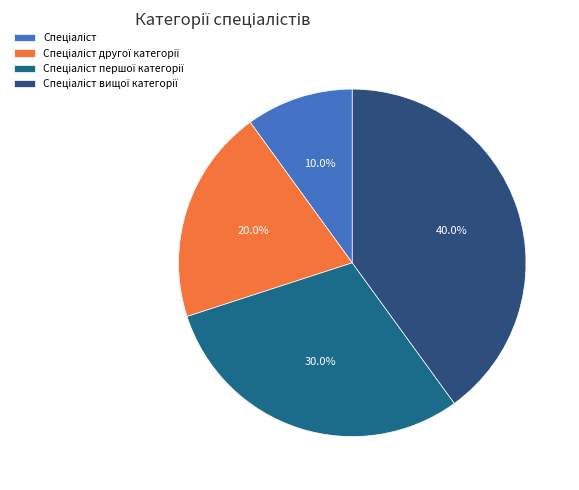

Do Спеціаліст вищої категорії and Спеціаліст together represent more than half of the pie?

No